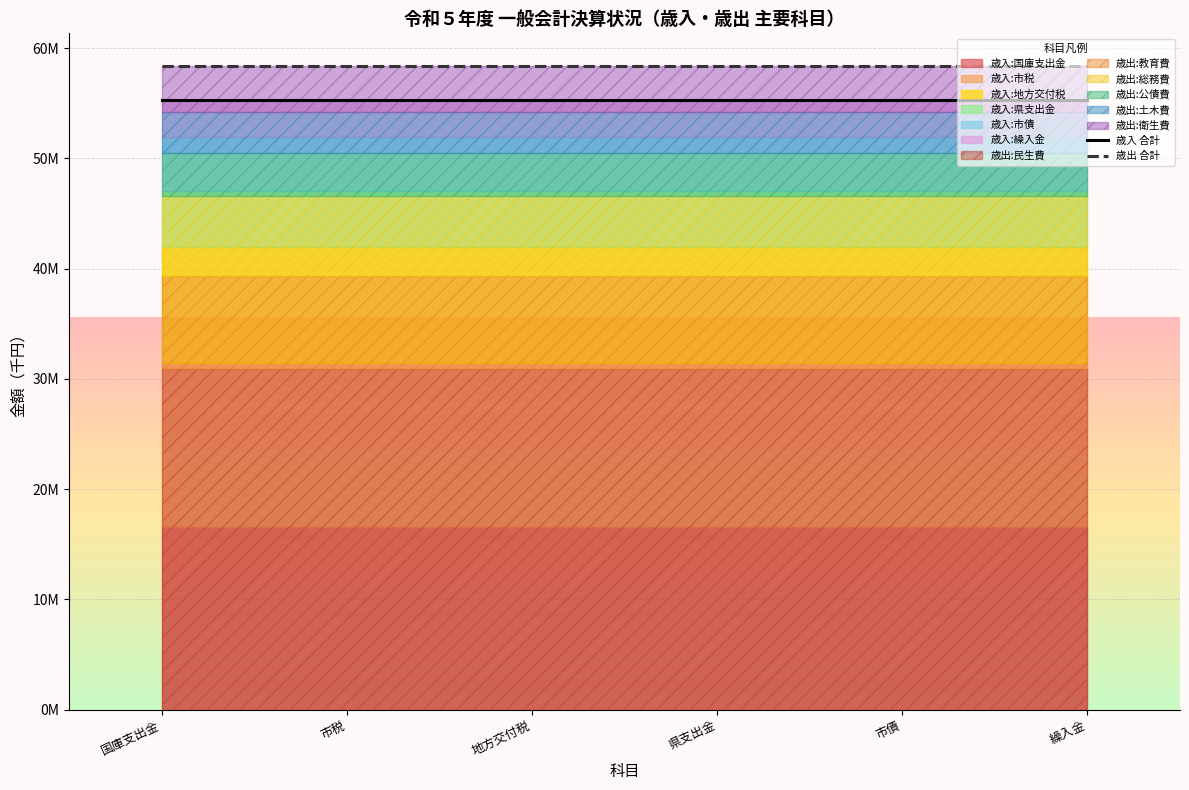

Rank the series by their maximum value, from lowest to highest.

歳入 合計, 歳出 合計